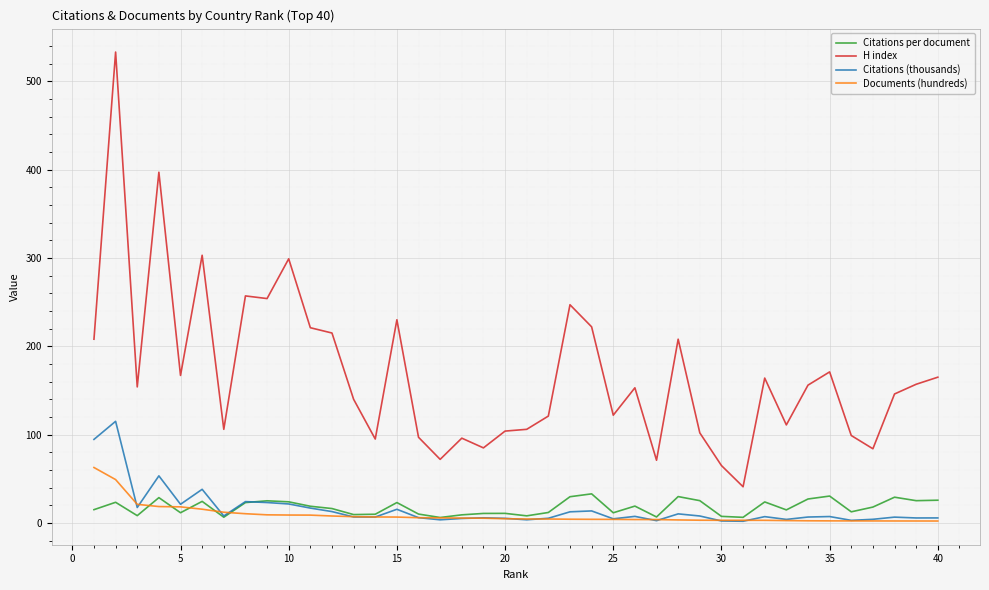

How many lines are shown in the chart?

4